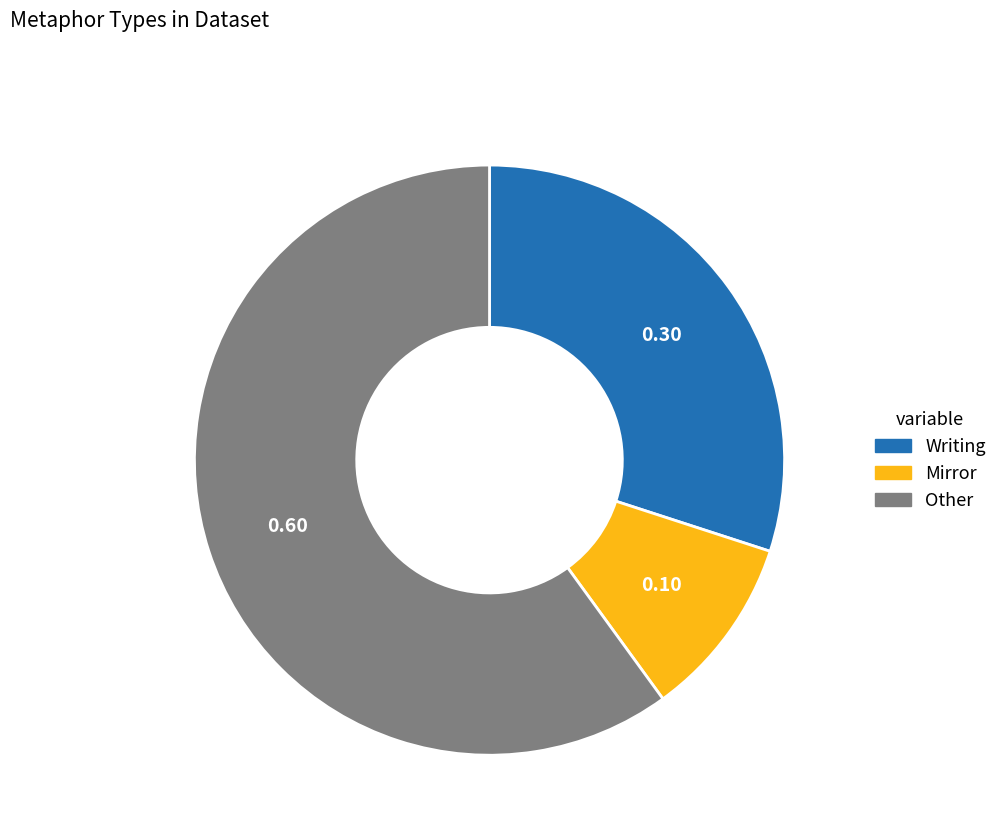

Is there a majority slice in this chart?

Yes